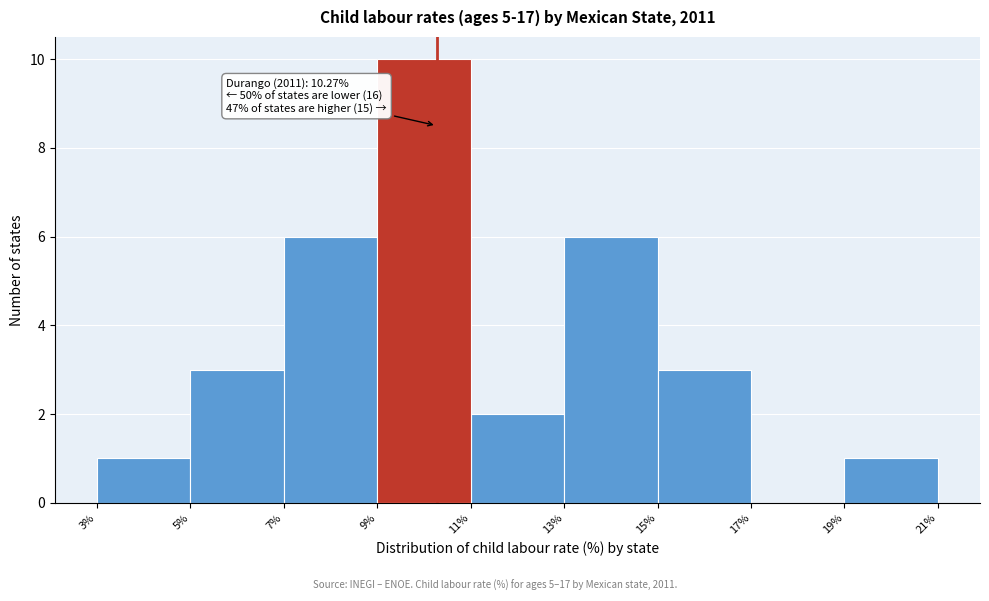

Which range on the x-axis has the tallest bar?

9% to 11%